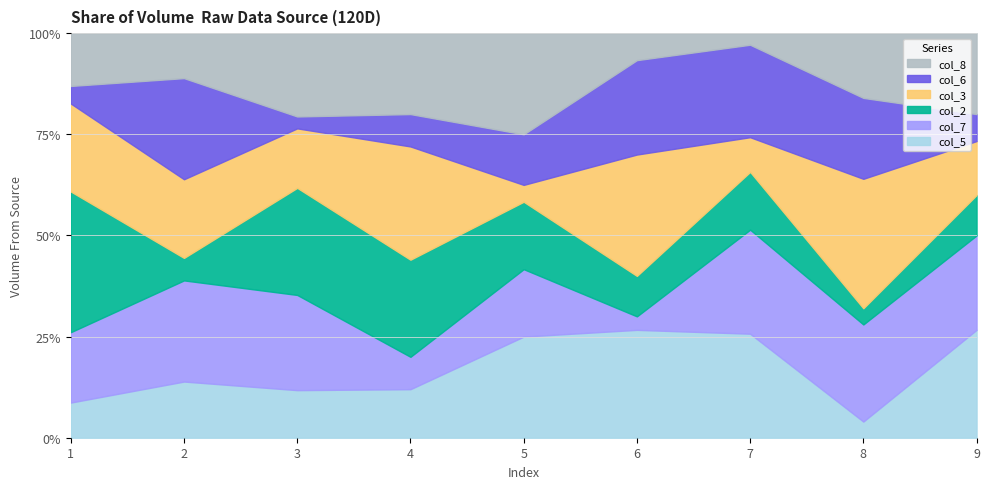

In col_5, how many points are higher than both neighbors (excluding endpoints)?

2